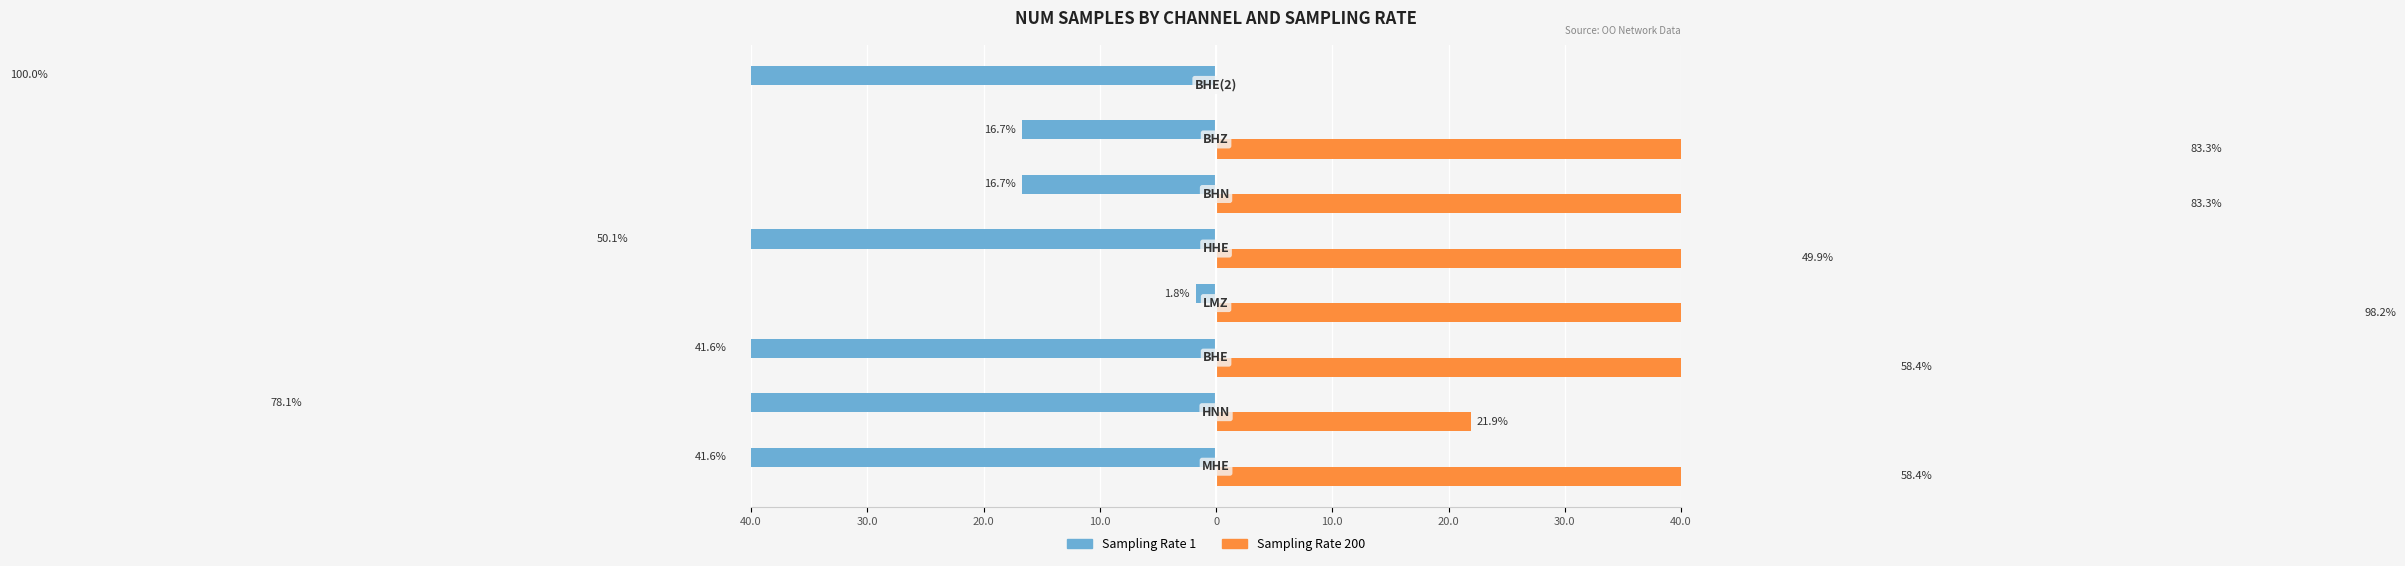

Between 10.0 and 10.0, which series saw the biggest shift?

Sampling Rate 1